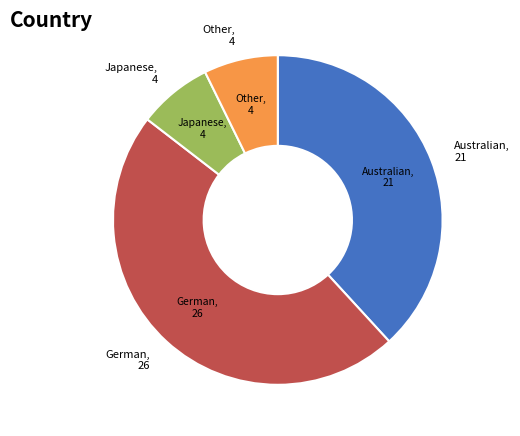

Does any single category account for the majority?

No